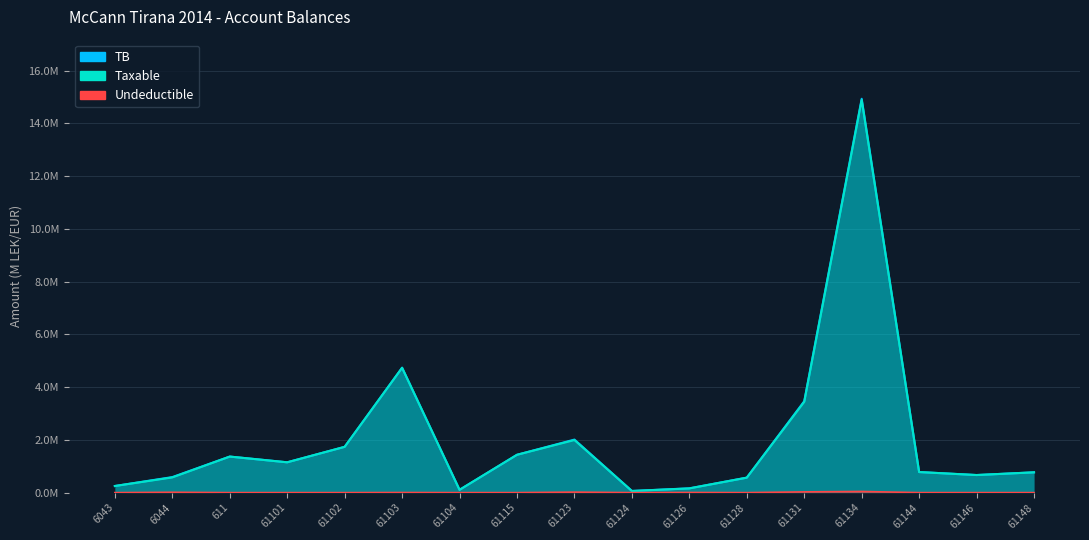

Which series has the largest total across all categories?

TB